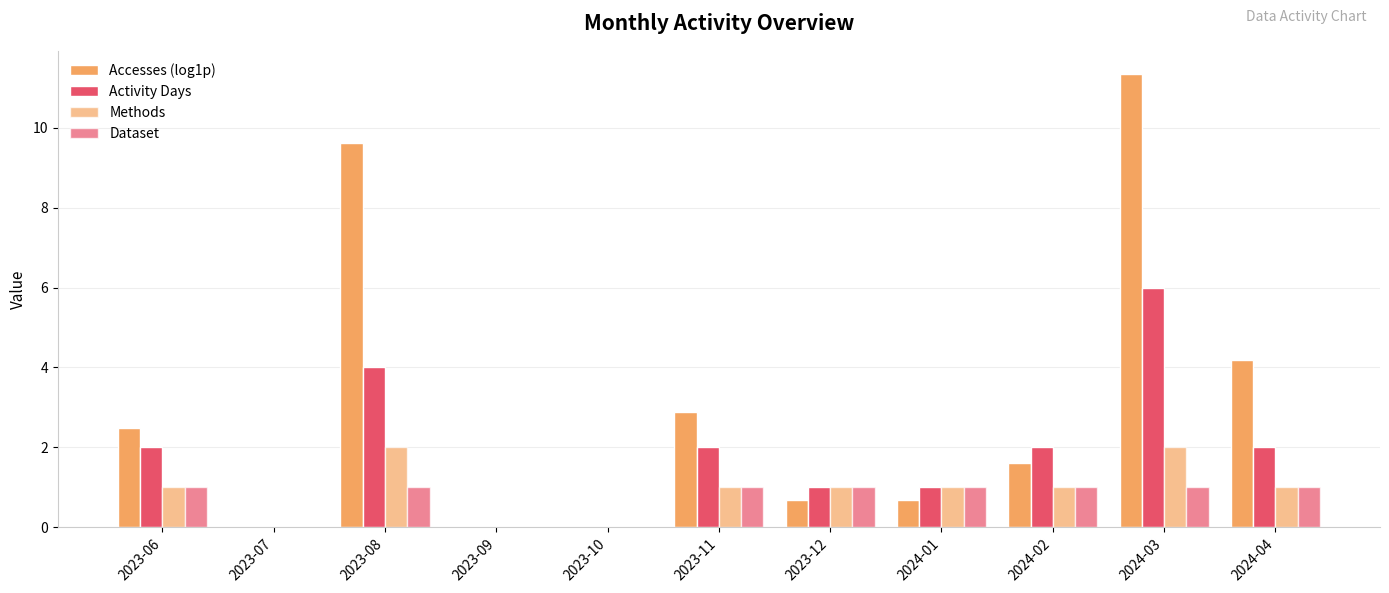

Count the number of data series in this chart.

4